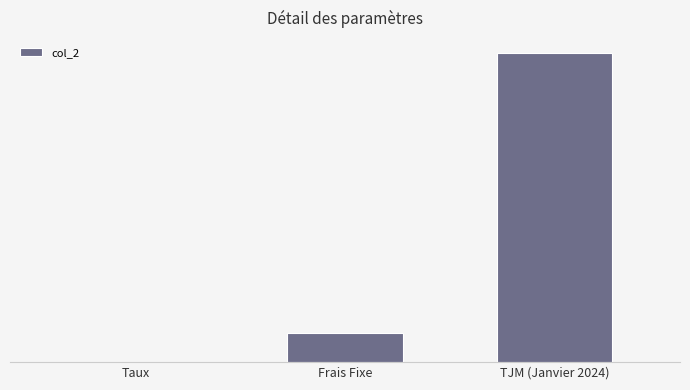

What is the average value?

291.7